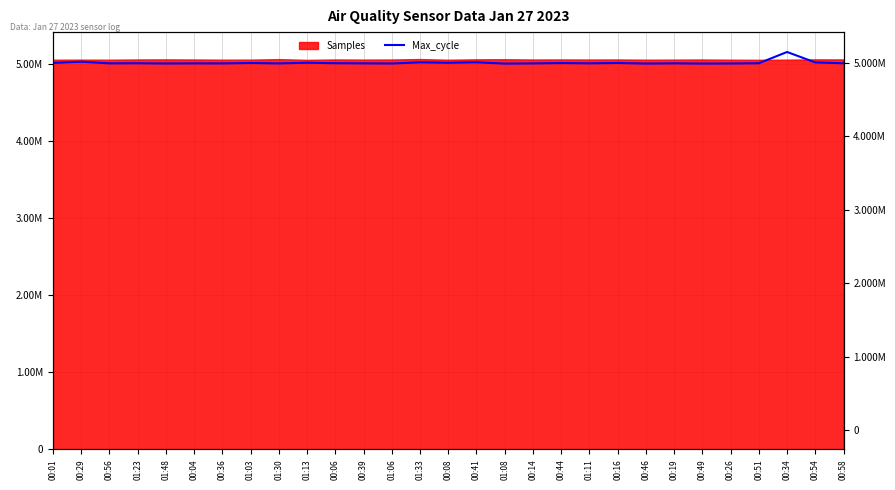

Count the number of categories in the chart.

29